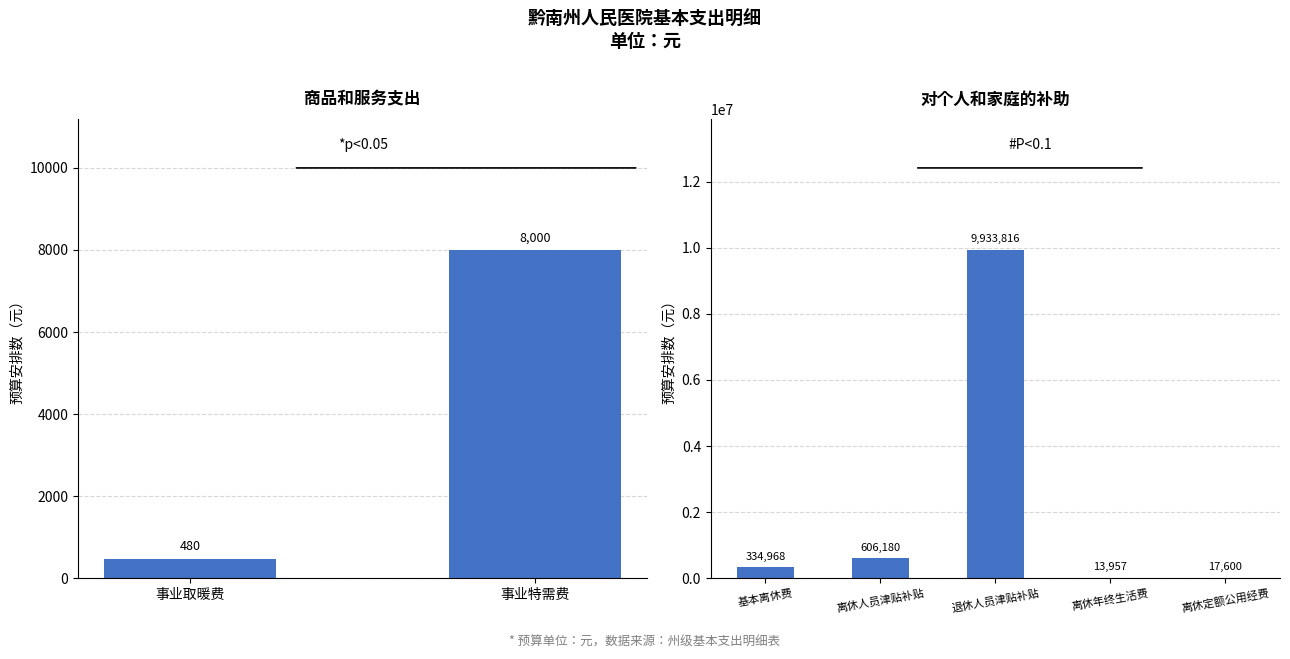

What is the smallest value displayed?

480